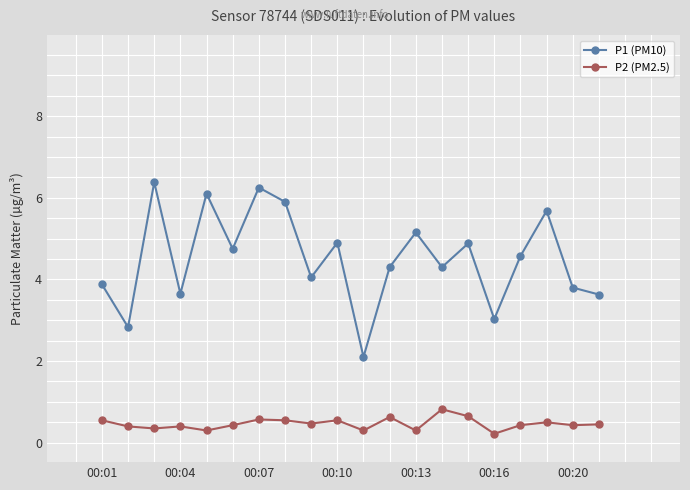

At how many categories does at least one series exceed 1?

20